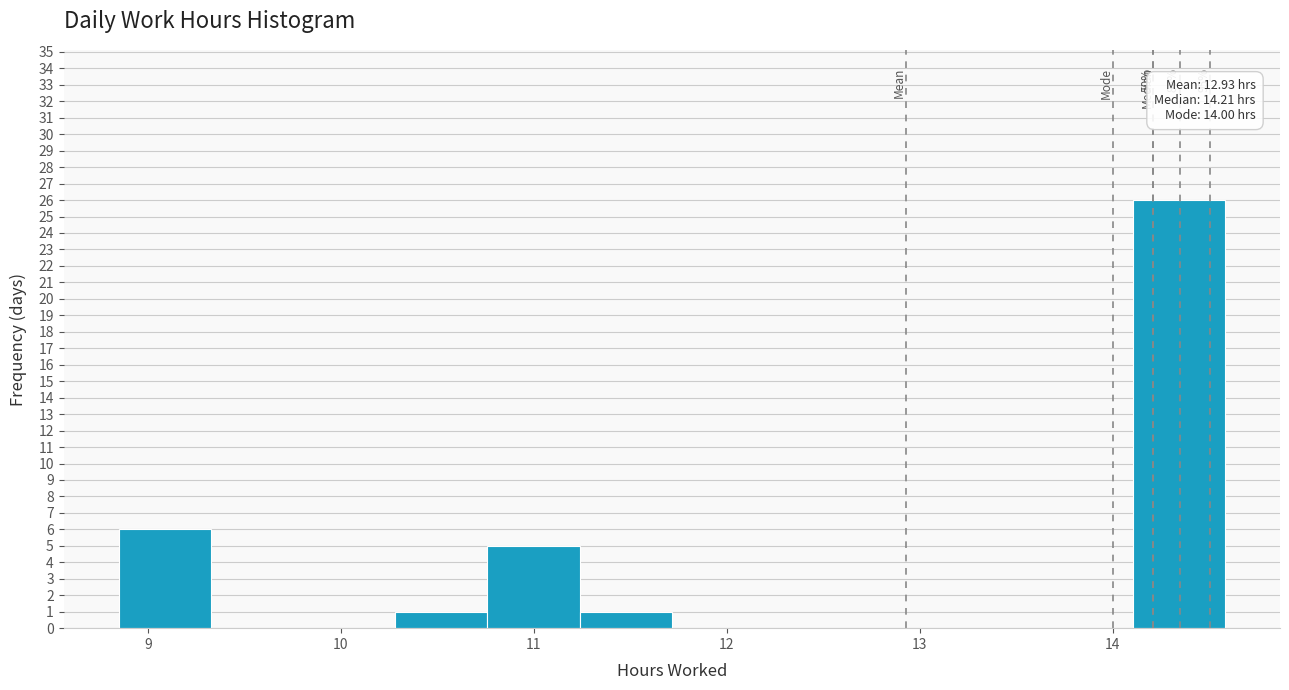

Over which range of the x-axis is the bar tallest?

14.1 to 14.6